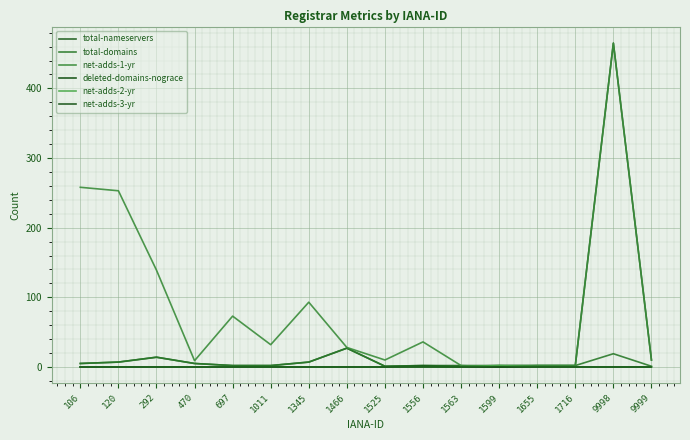

What are all the series names shown in the legend?

total-nameservers, total-domains, net-adds-1-yr, deleted-domains-nograce, net-adds-2-yr, net-adds-3-yr